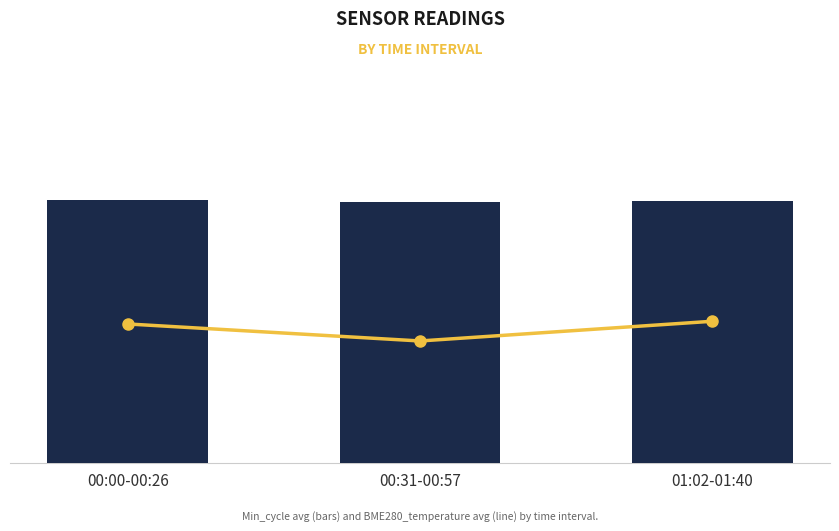

What position from the right is 01:02-01:40?

1